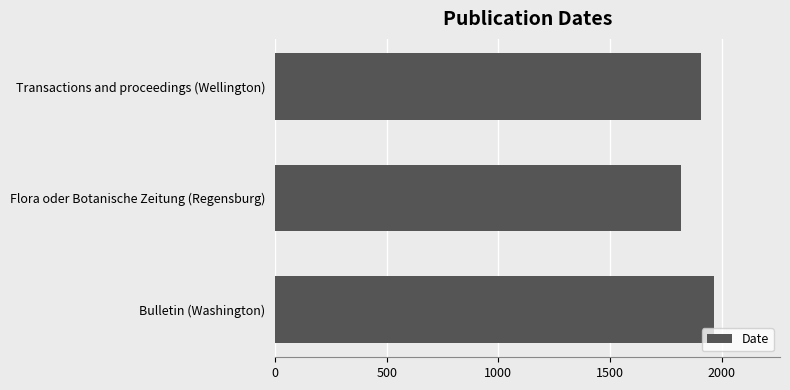

The chart shows a value of 1818 at Flora oder Botanische Zeitung (Regensburg). True or false?

True